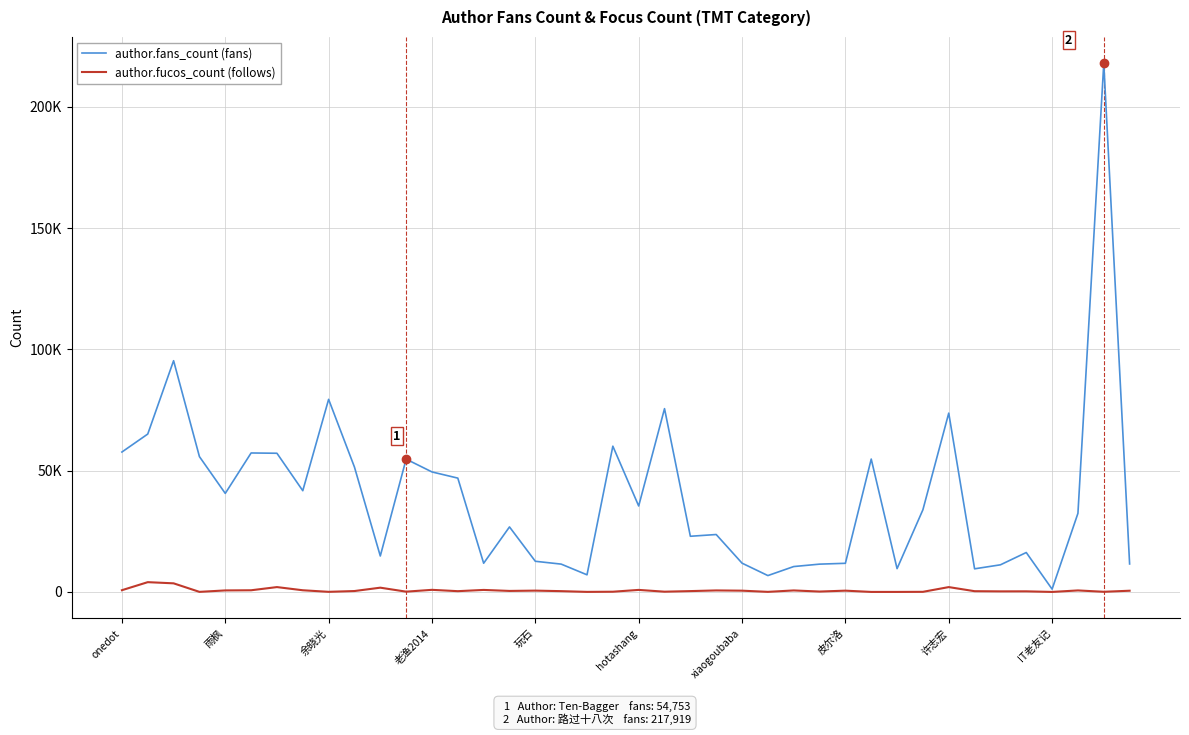

Does the chart display data point markers on the line(s)?

No